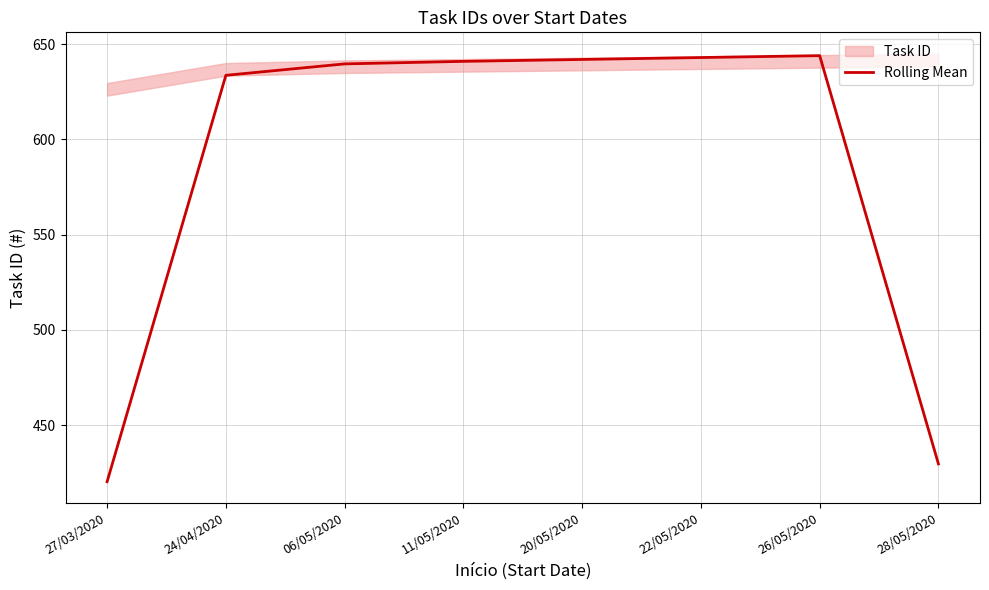

Does the chart display data point markers on the line(s)?

No